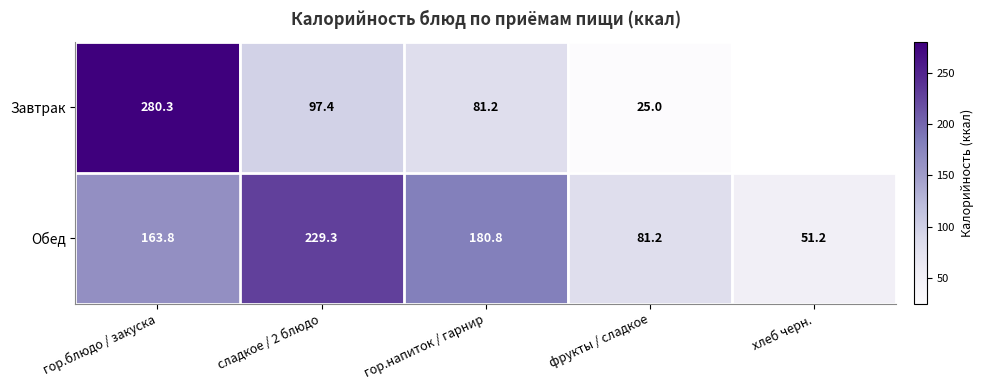

At фрукты / сладкое, list the series in order from smallest to largest.

Завтрак, Обед